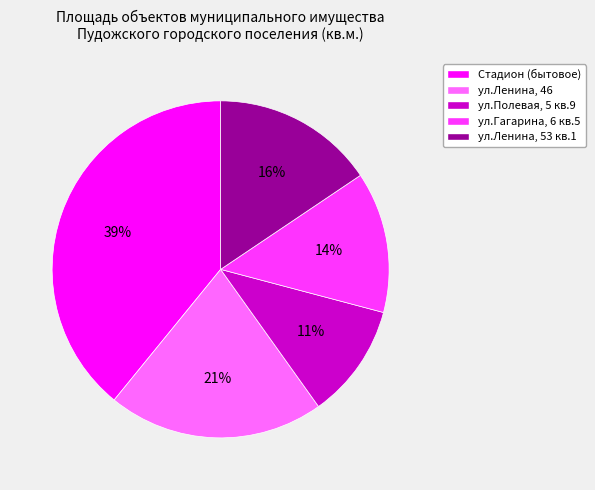

Does any single category account for the majority?

No